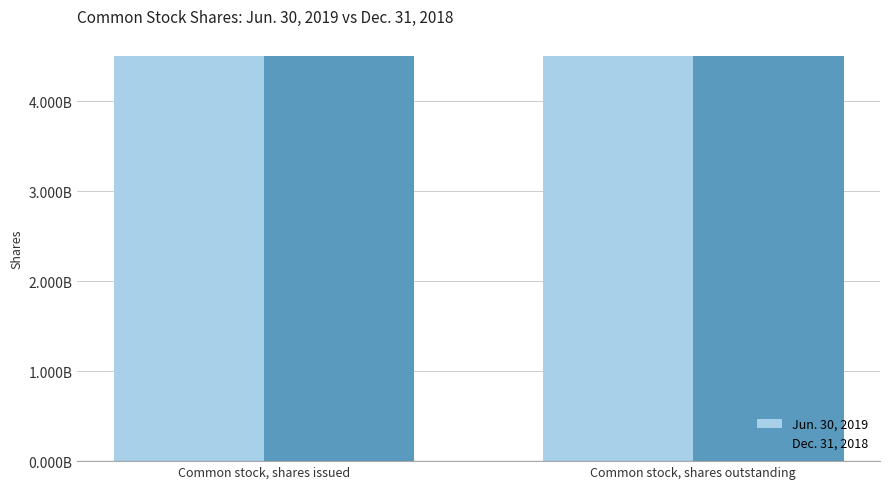

What is the lowest value of the Jun. 30, 2019 series?

4499918984